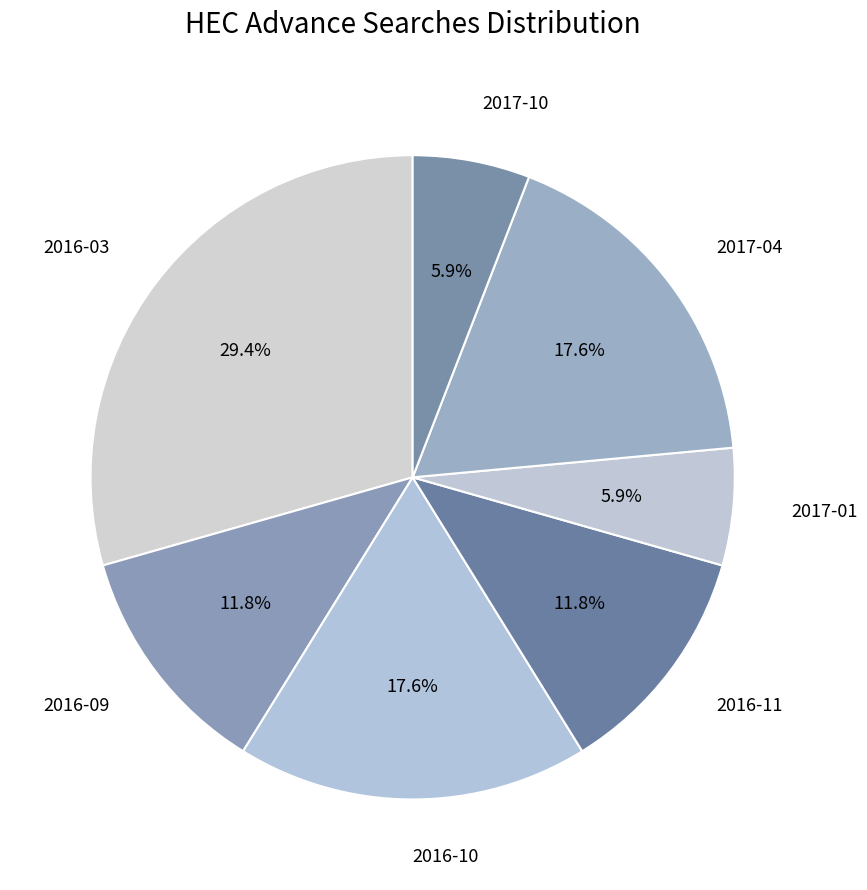

Does any single category account for the majority?

No